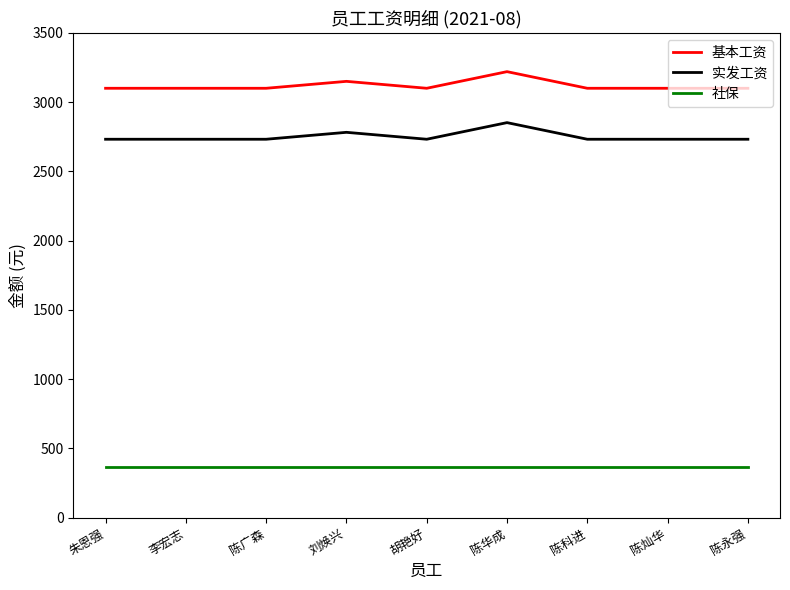

What is the spread (max minus min) of values at 刘焕兴?

2782.0